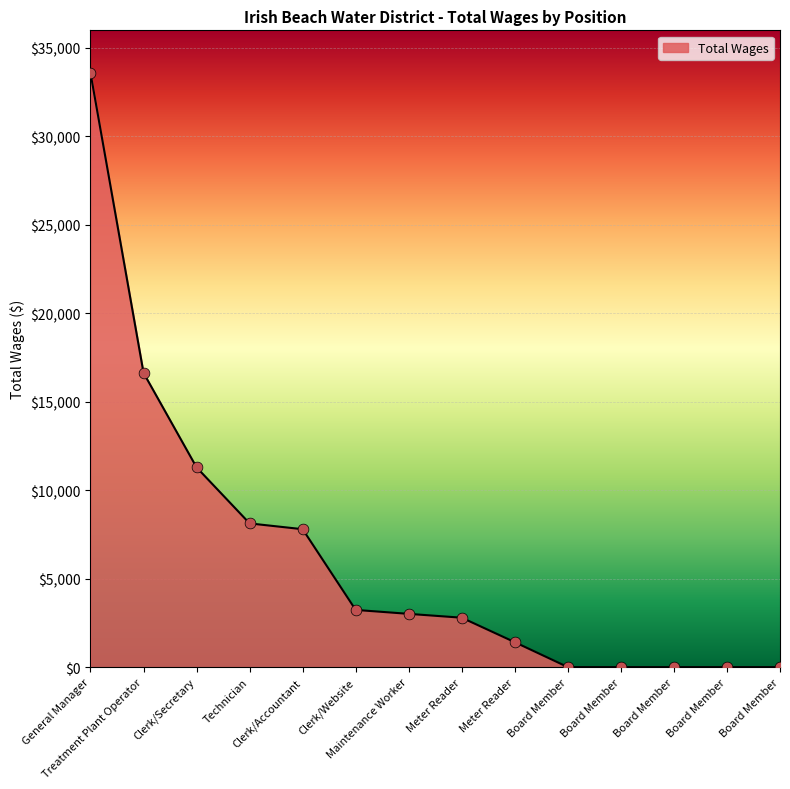

What is the change in value from Clerk/Secretary to Board Member?

-11291